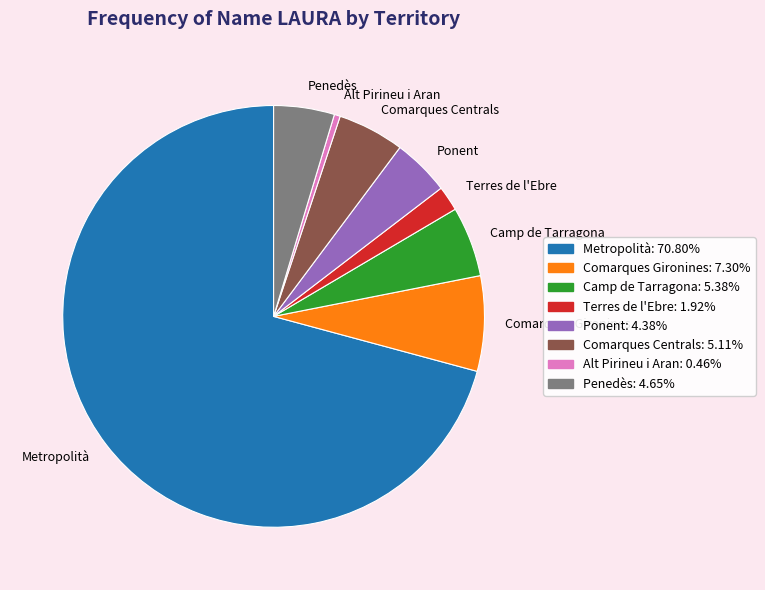

Which has a higher value, Terres de l'Ebre or Metropolità?

Metropolità